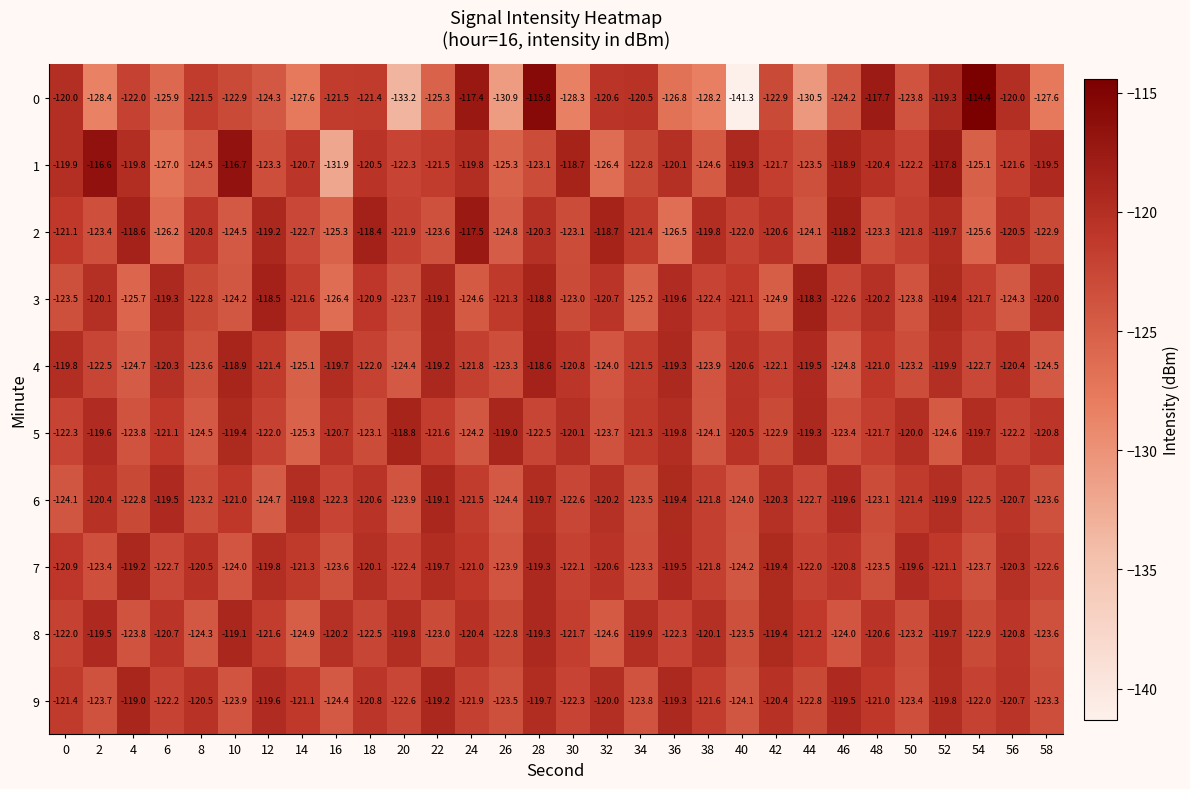

Is it true that 8 equals -162.5 at 4?

False